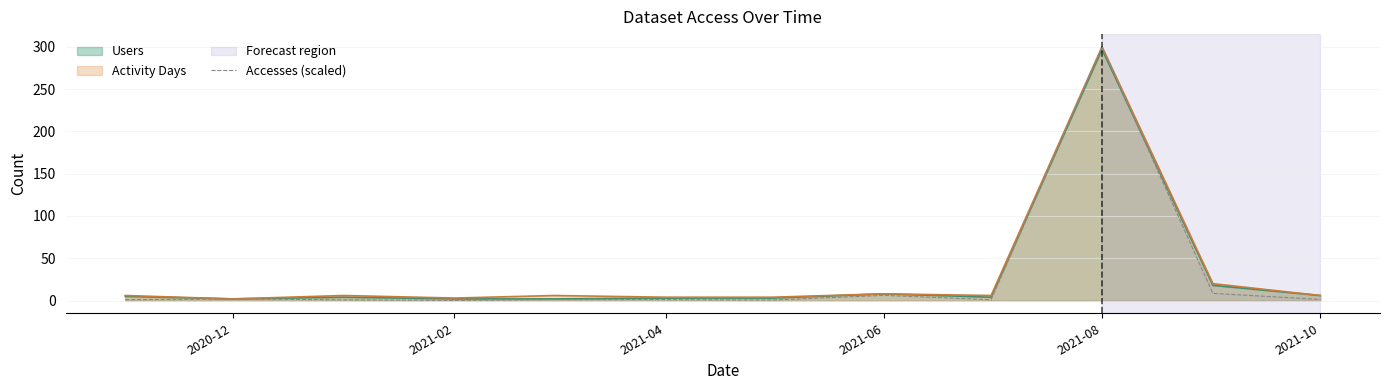

How many data points are less than 1?

3